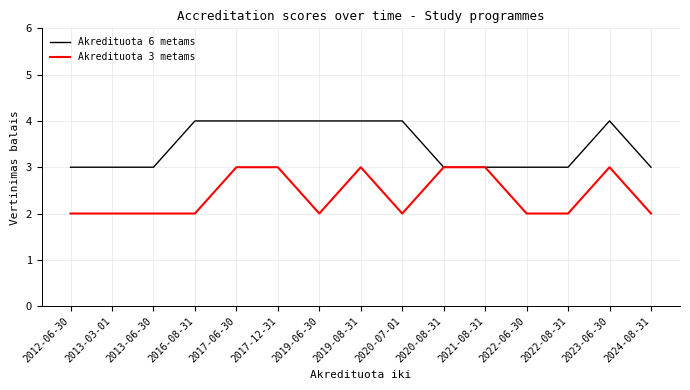

What is the total value across all series at 2012-06-30?

5